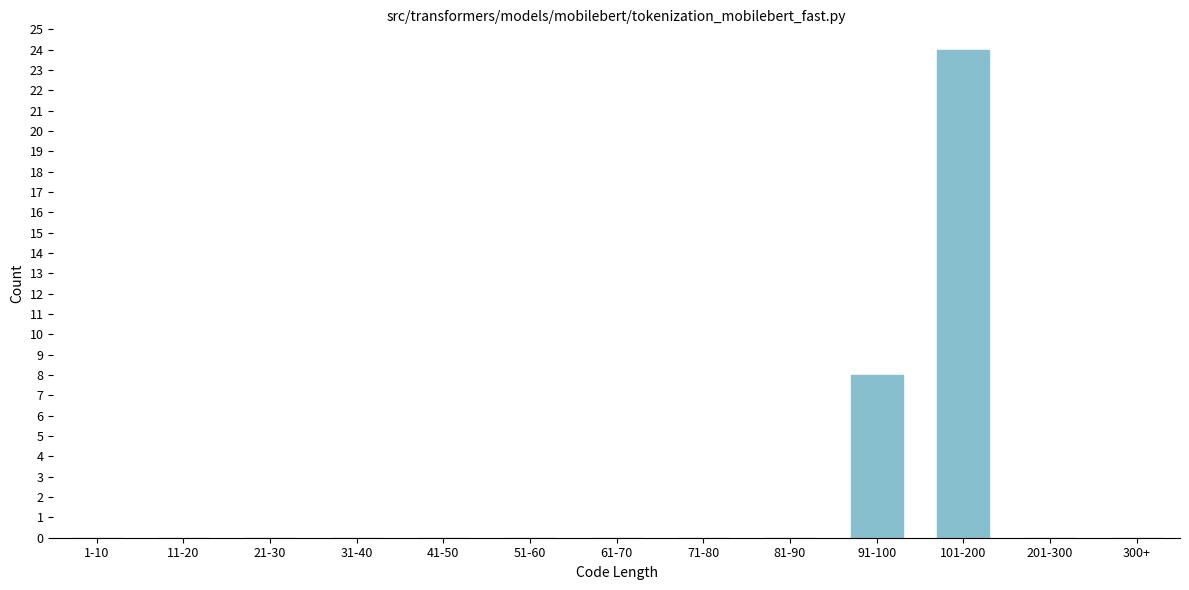

Reading right to left, list all the values displayed in this chart.

300+=0	201-300=0	101-200=24	91-100=8	81-90=0	71-80=0	61-70=0	51-60=0	41-50=0	31-40=0	21-30=0	11-20=0	1-10=0